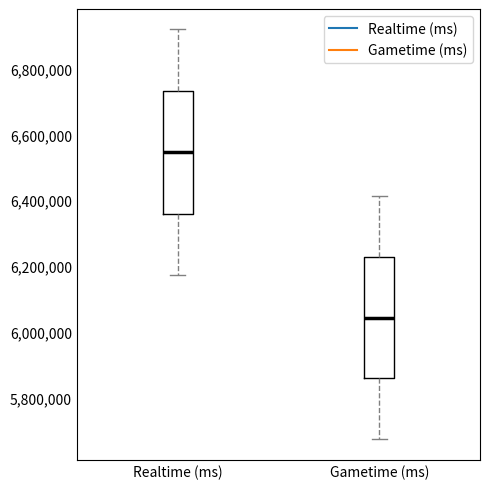

Which box's median line is the lowest?

Gametime (ms)